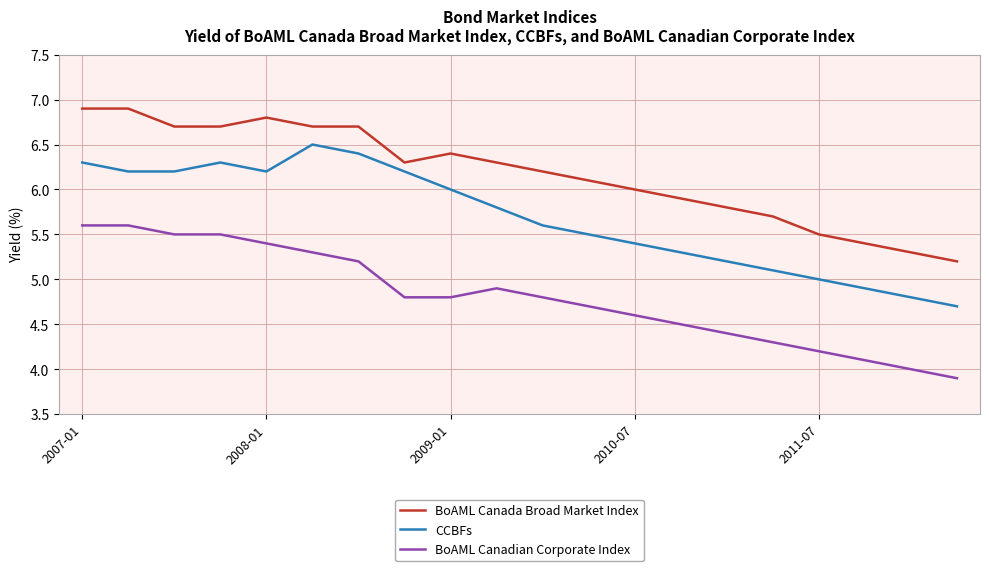

True or false: BoAML Canada Broad Market Index and BoAML Canadian Corporate Index cross at least once.

False